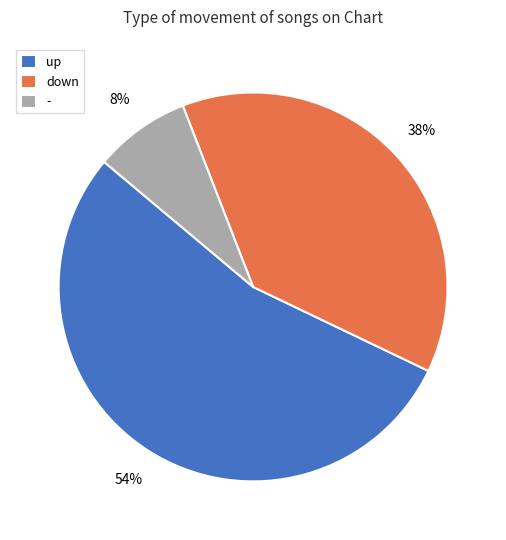

How many segments does this pie chart have?

3